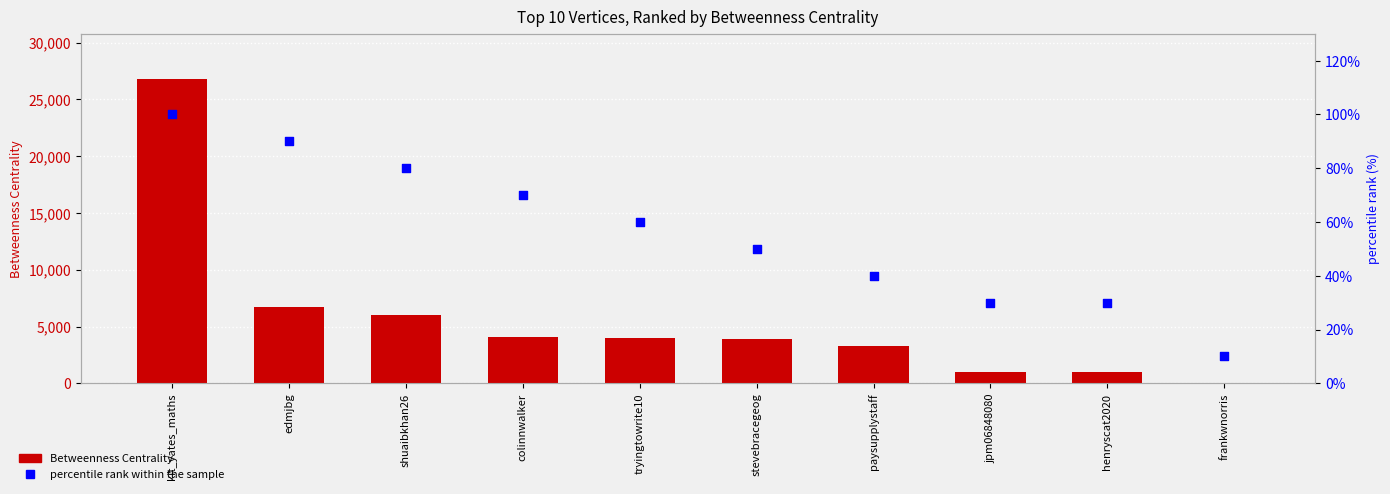

What are all the series names shown in the legend?

Betweenness Centrality, percentile rank within the sample